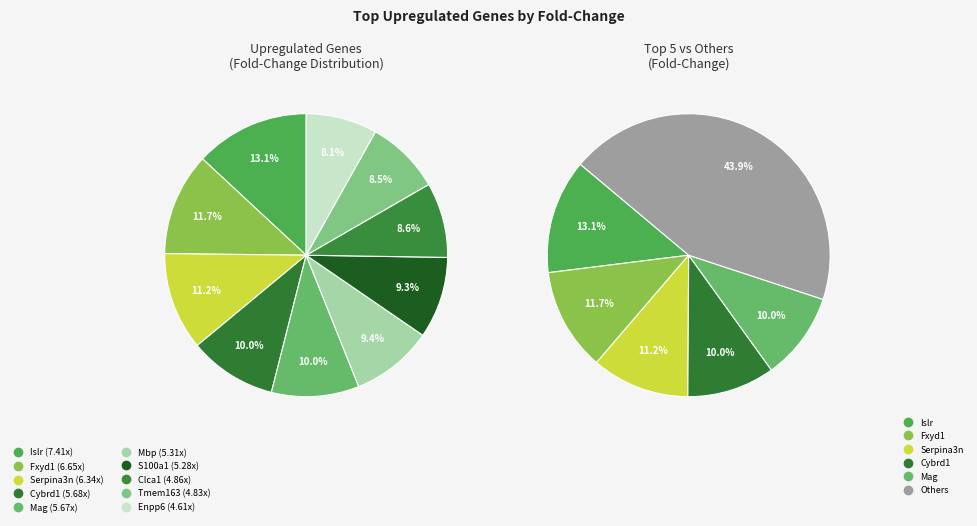

What percentage is the Enpp6 slice, to the nearest percent?

8%